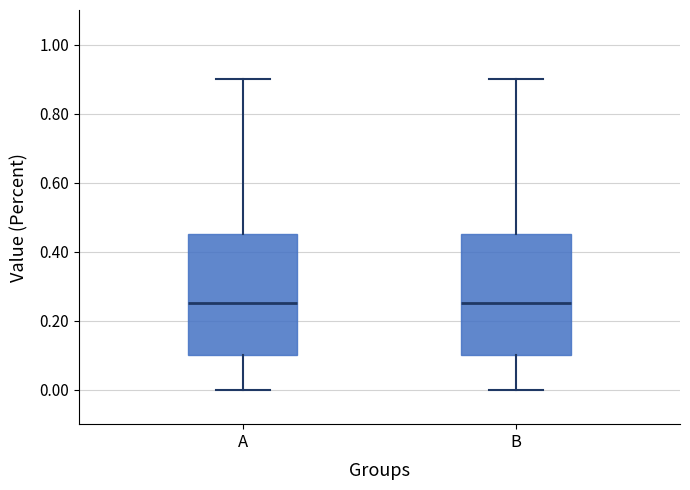

Where is the lower edge of the box for B on the y-axis? The values are not printed on the chart, so give them approximately, as read against the axis.

0.10